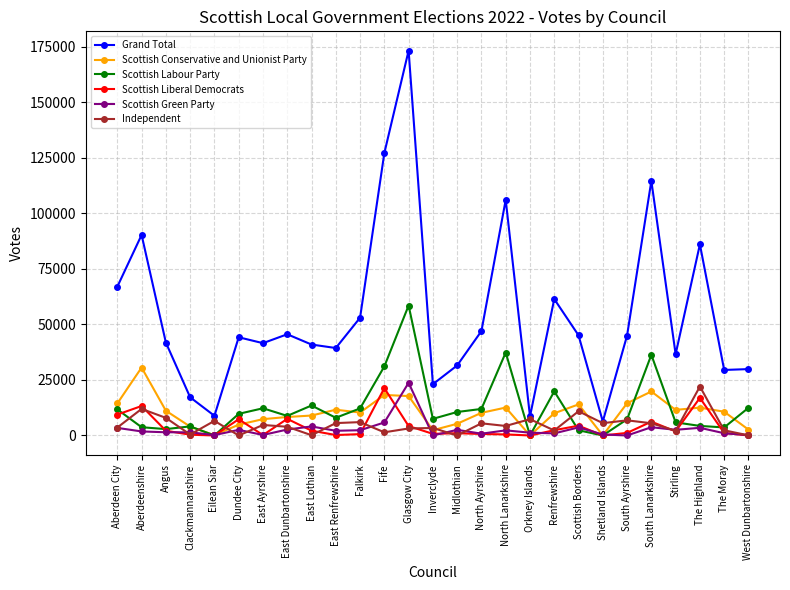

What is the label of the 26th point from the left?

The Moray